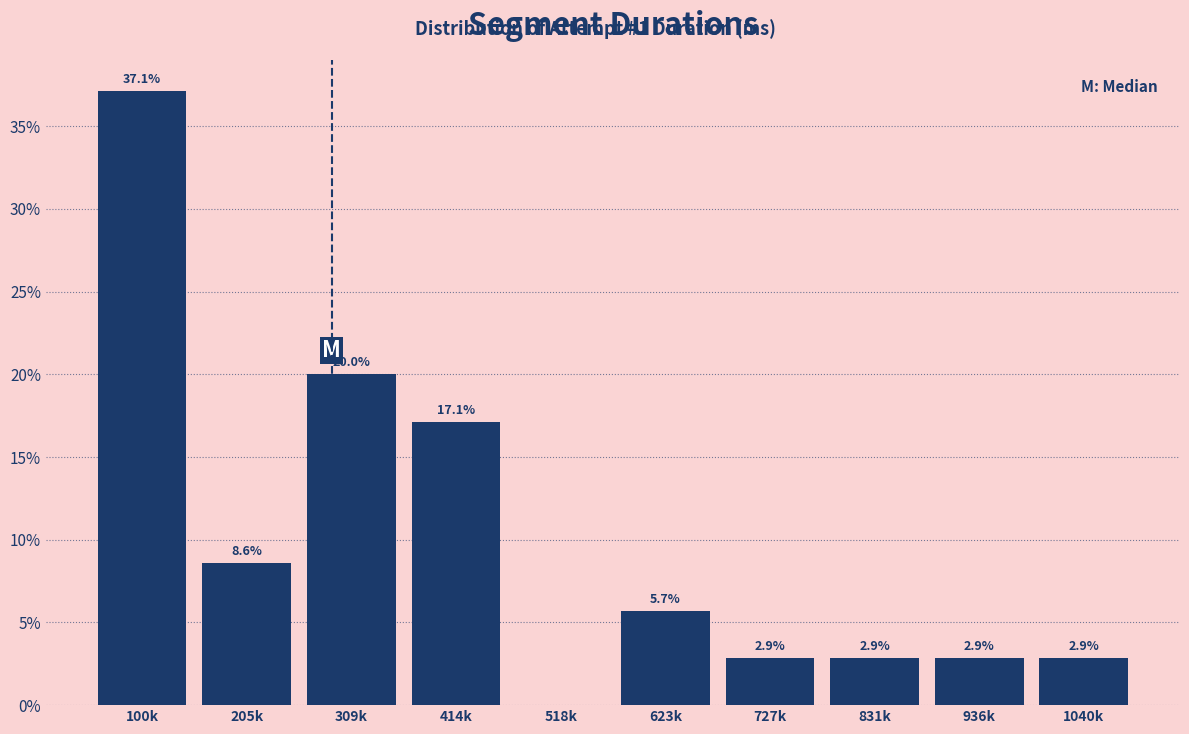

Reading left to right, list all the values displayed in this chart.

100k=37.1	205k=8.6	309k=20.0	414k=17.1	518k=0.0	623k=5.7	727k=2.9	831k=2.9	936k=2.9	1040k=2.9